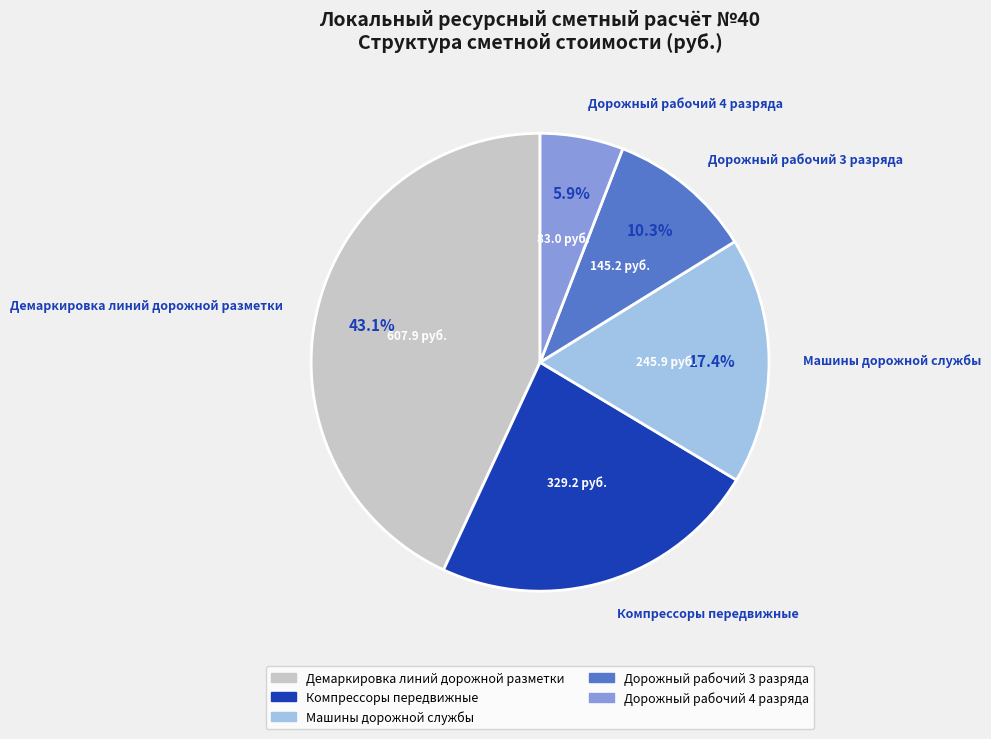

Which category has the biggest portion of the pie?

Демаркировка линий дорожной разметки